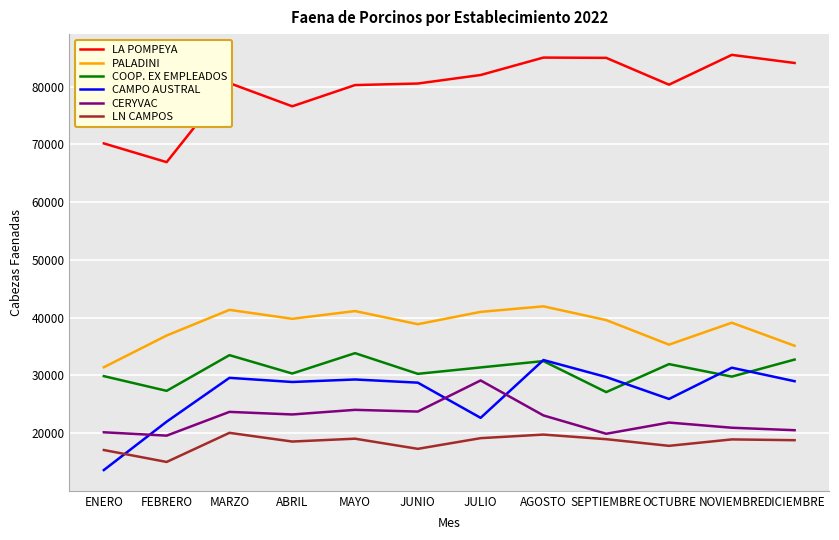

What is the difference between the maximum and second lowest values in the CERYVAC series?

9236.0